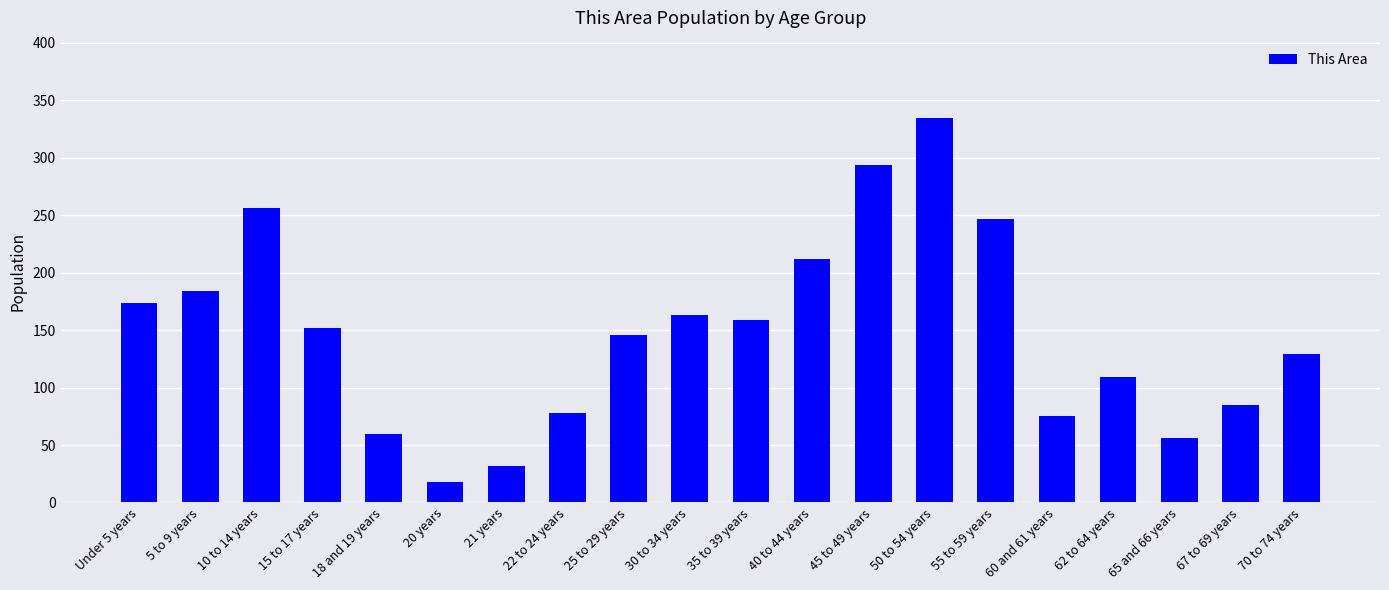

Reading right to left, what are all the values shown in this chart?

70 to 74 years=129	67 to 69 years=85	65 and 66 years=56	62 to 64 years=109	60 and 61 years=75	55 to 59 years=247	50 to 54 years=335	45 to 49 years=294	40 to 44 years=212	35 to 39 years=159	30 to 34 years=163	25 to 29 years=146	22 to 24 years=78	21 years=32	20 years=18	18 and 19 years=60	15 to 17 years=152	10 to 14 years=256	5 to 9 years=184	Under 5 years=174